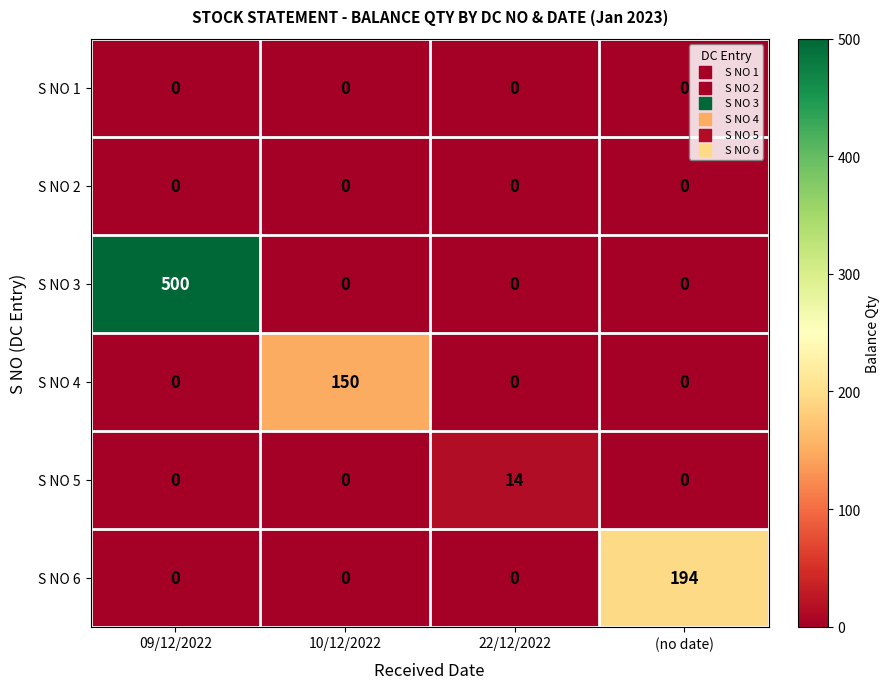

Which series has the largest range (max minus min)?

S NO 3